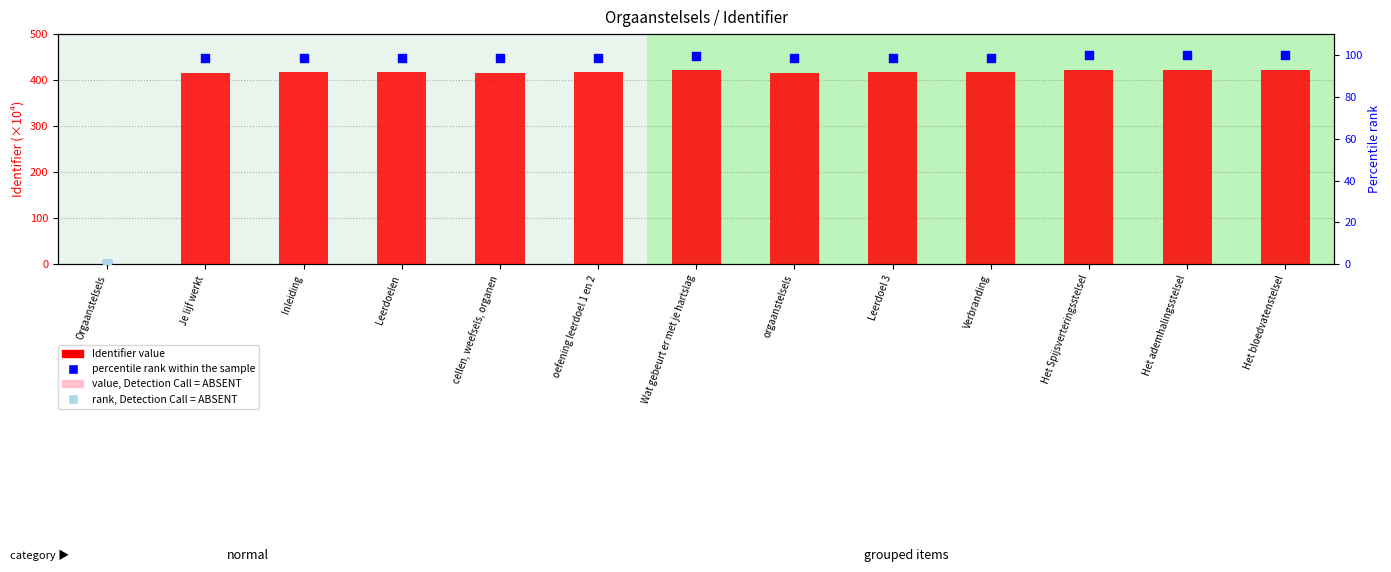

At how many categories does at least one series exceed 188?

12